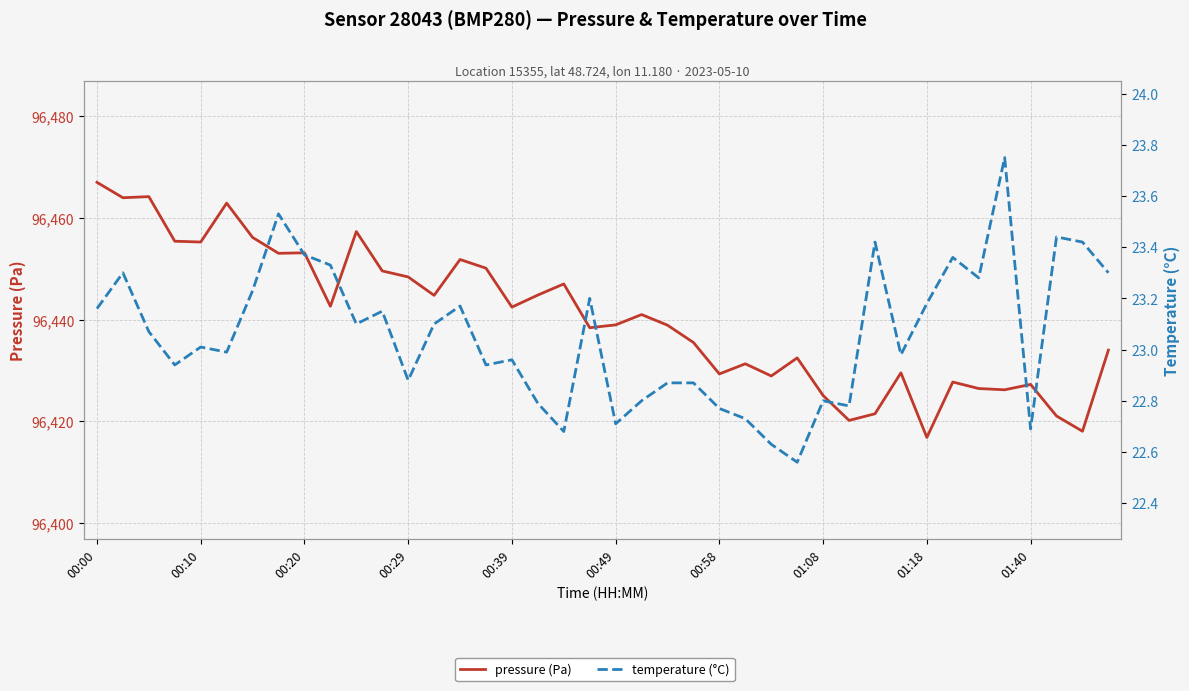

True or false: pressure (Pa) and temperature (°C) intersect in this chart.

False